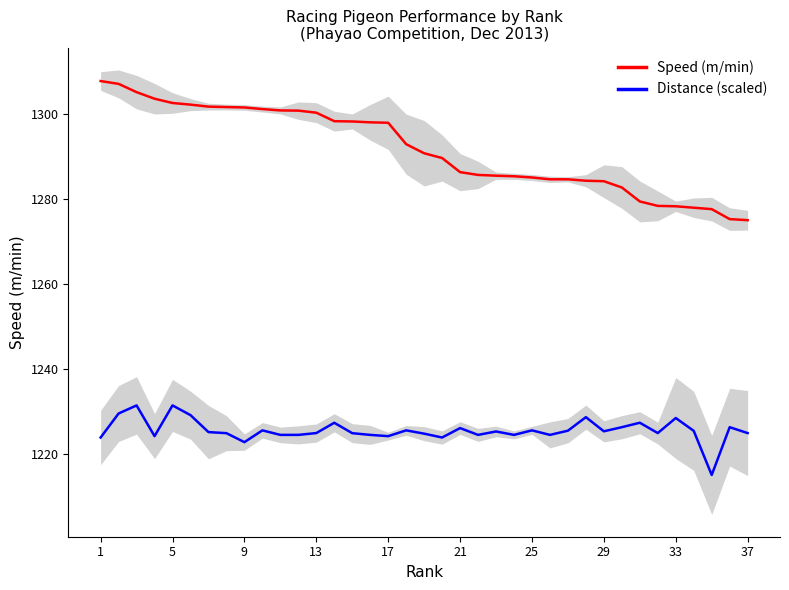

The value of Speed (m/min) at 13 is 2172.9. True or false?

False